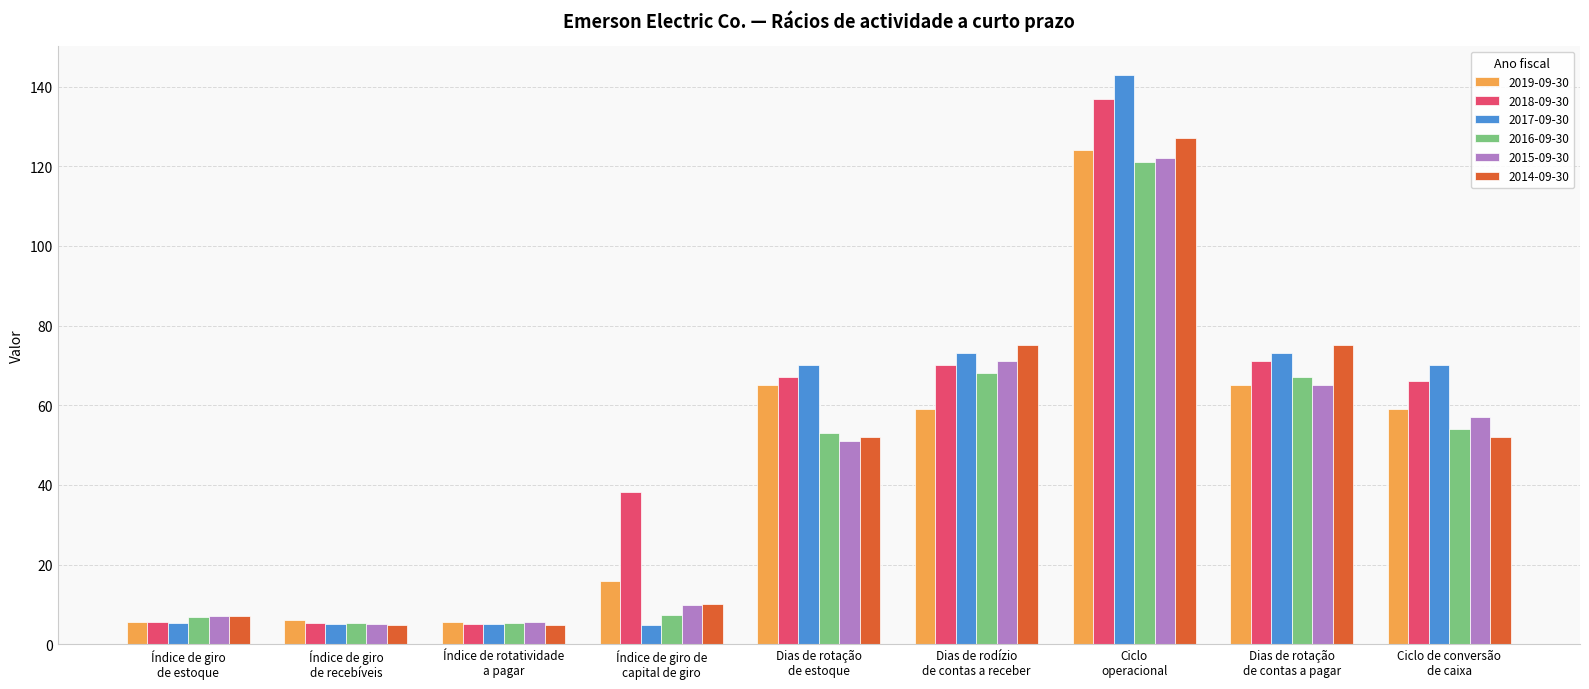

What is the value of the 2017-09-30 bar at the 4th from the left?

4.8